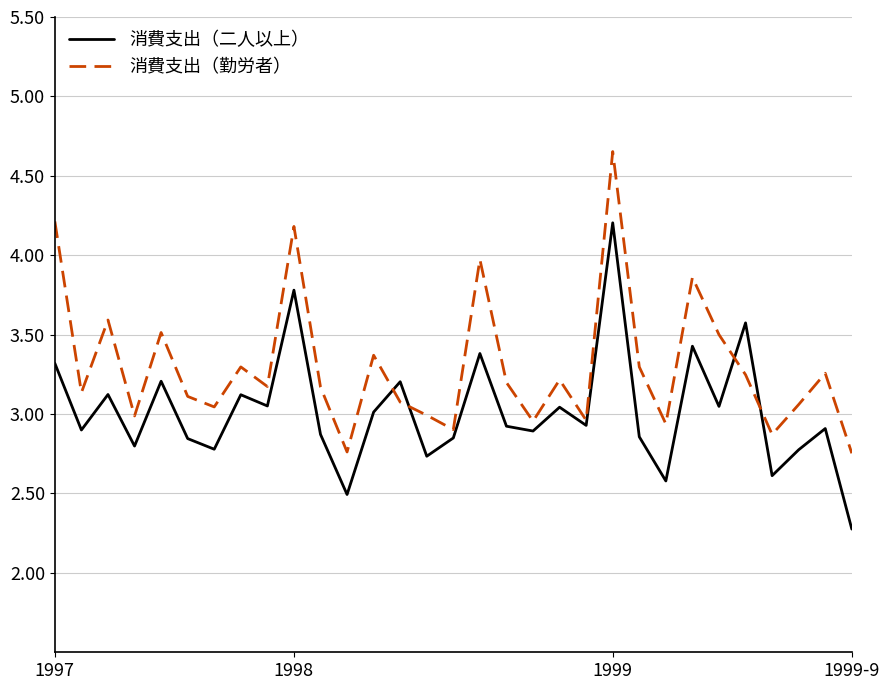

Which series has the largest total across all categories?

消費支出（勤労者）